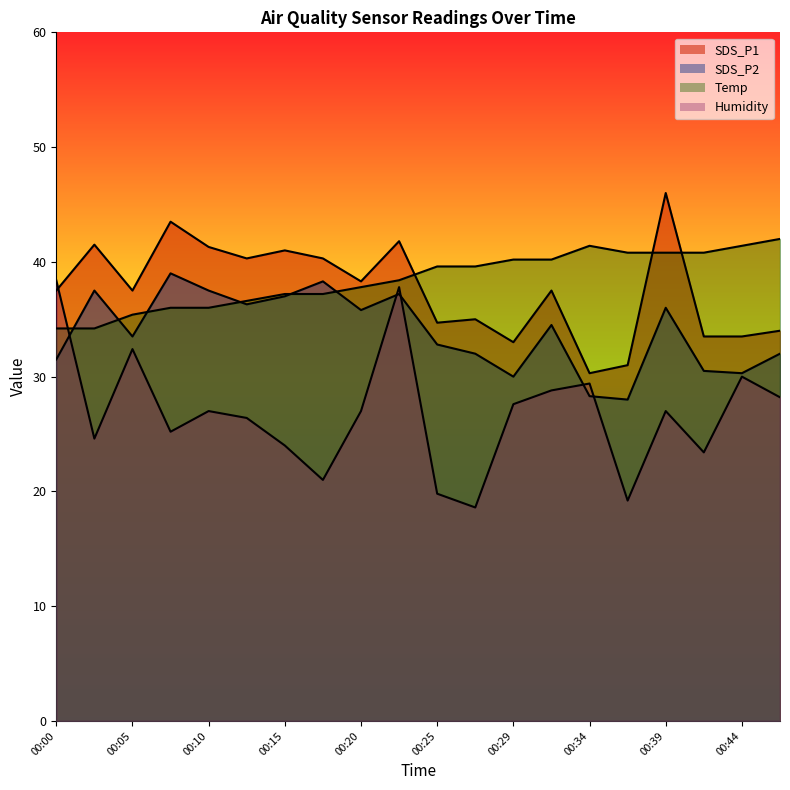

At which category does Humidity reach its first local valley?

00:02